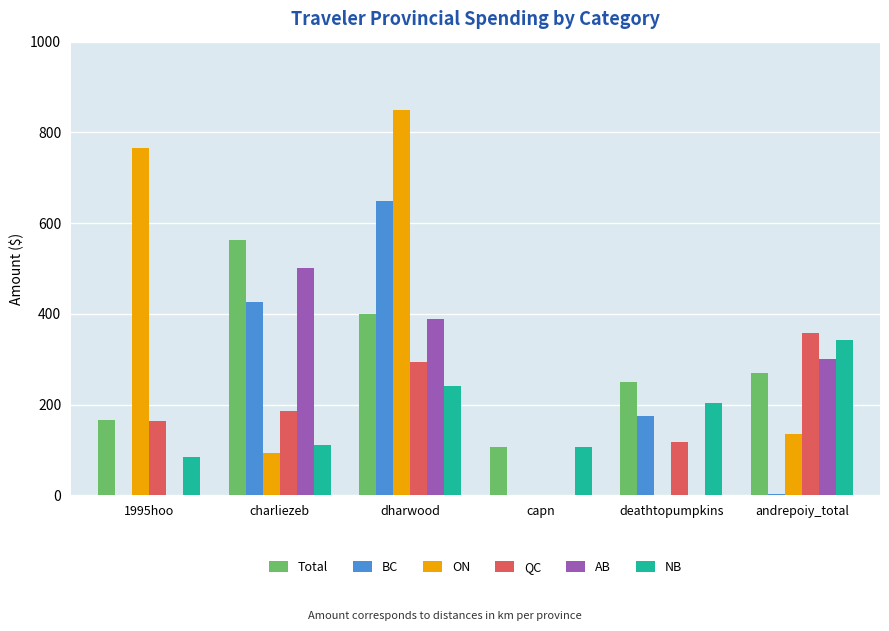

Are the bars grouped side by side (vs. stacked)?

Yes